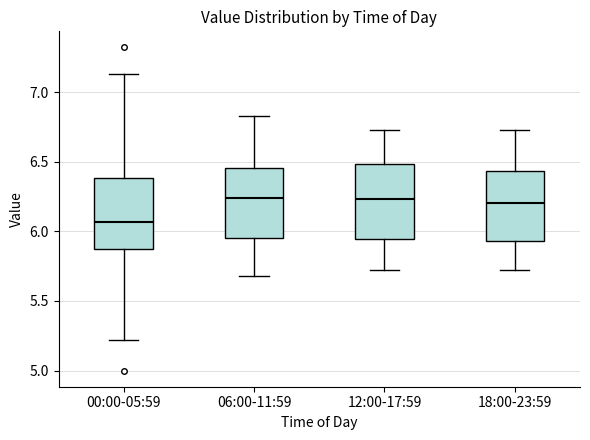

Which box has the lowest median line?

00:00-05:59